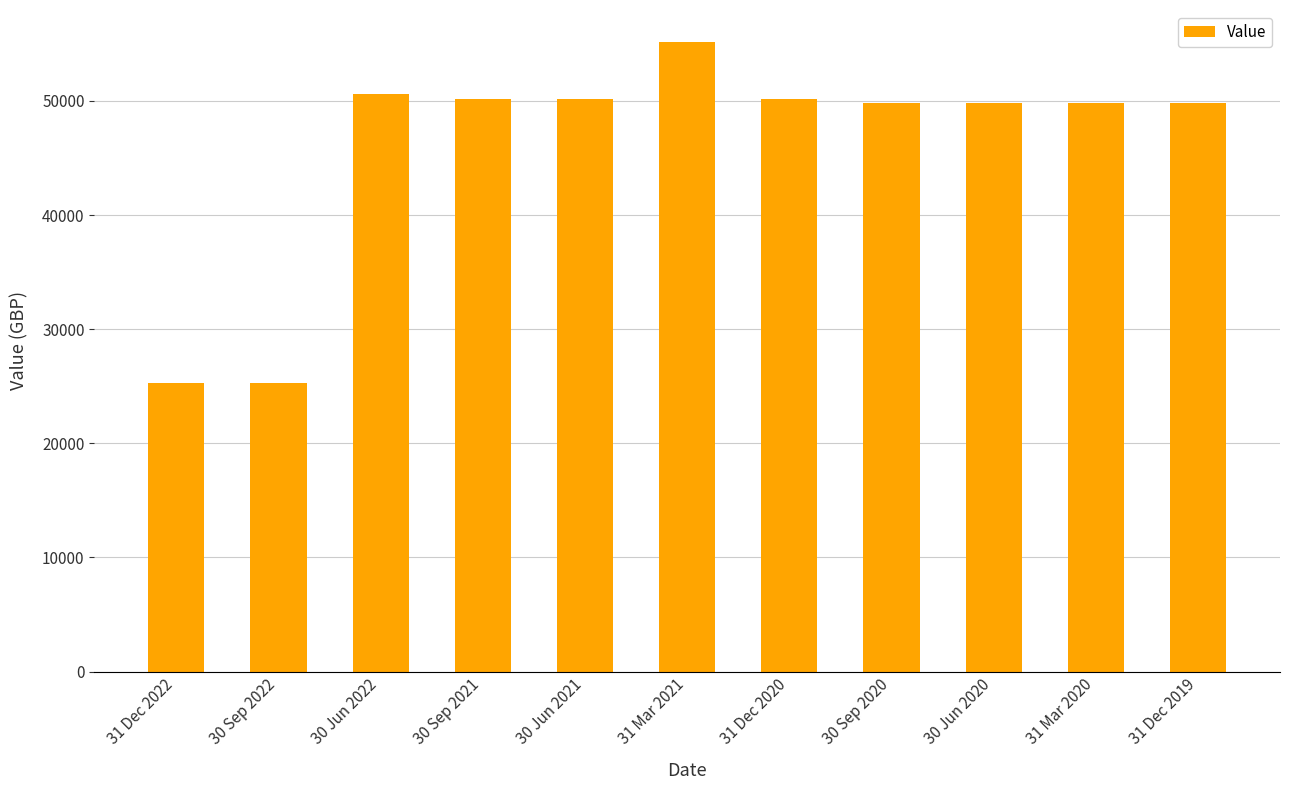

What is the difference between the values at 30 Sep 2021 and 30 Sep 2020?

403.4